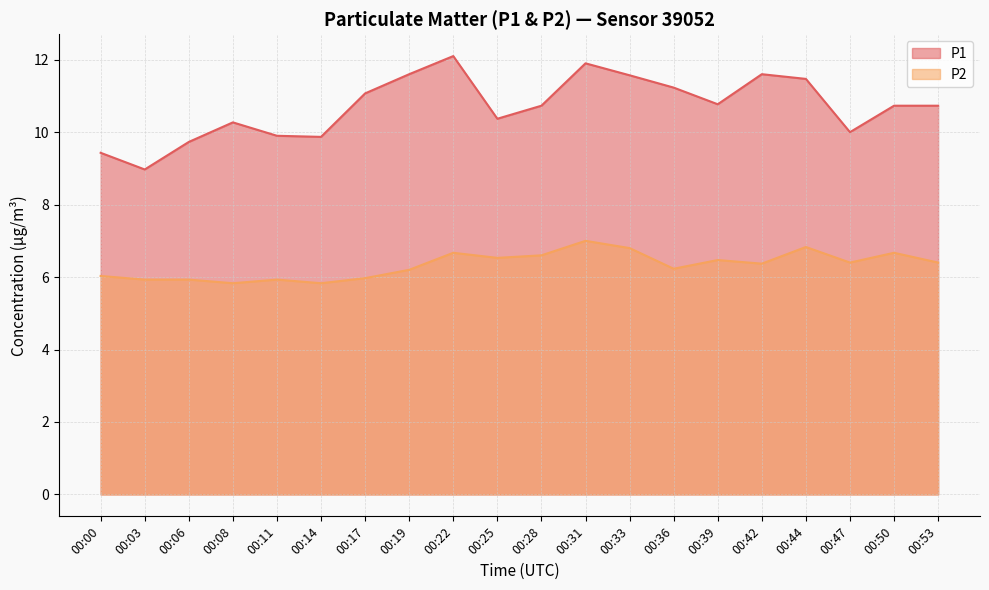

True or false: P1 and P2 intersect in this chart.

False